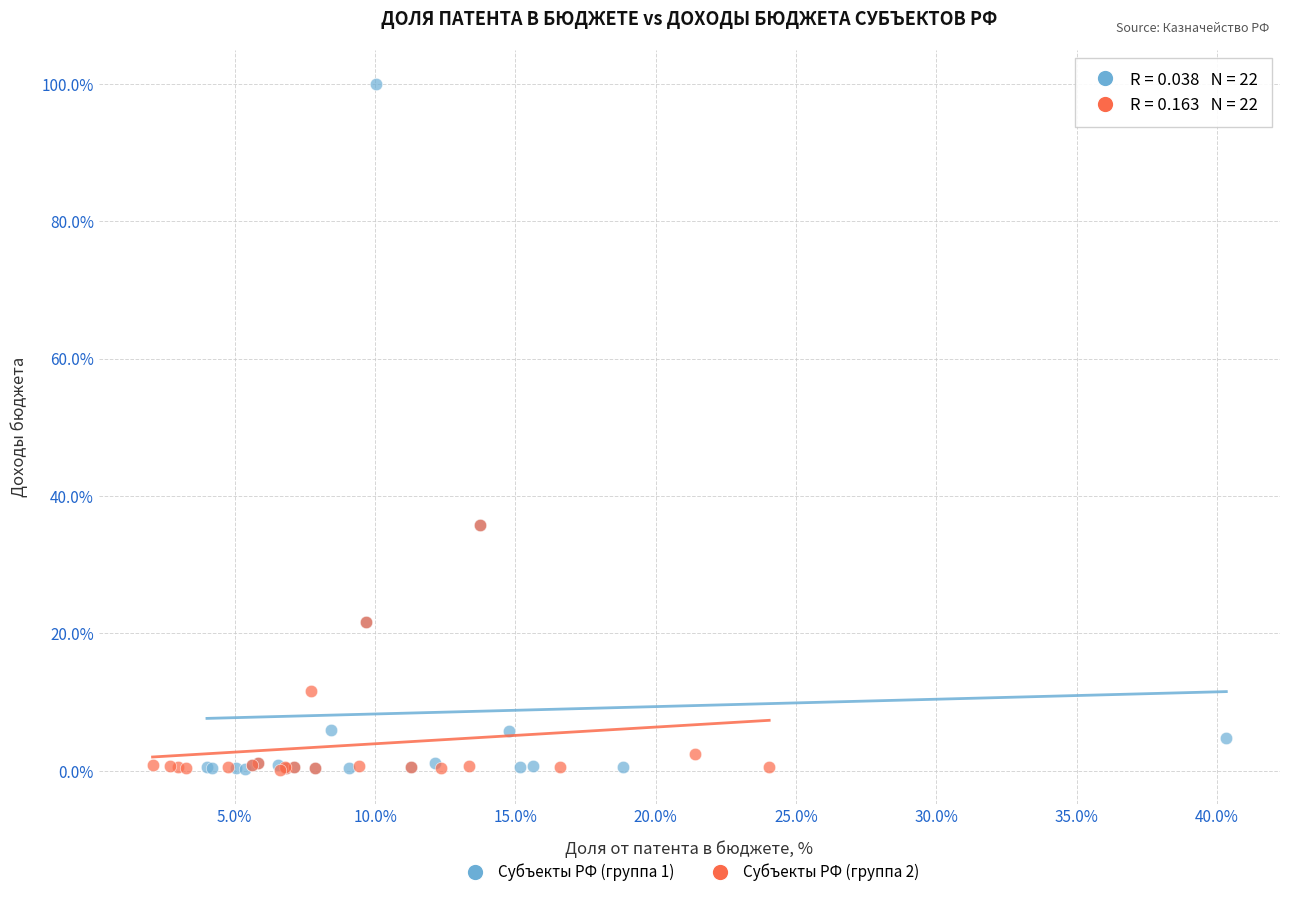

Which series reaches the maximum Y coordinate?

Субъекты РФ (группа 1)